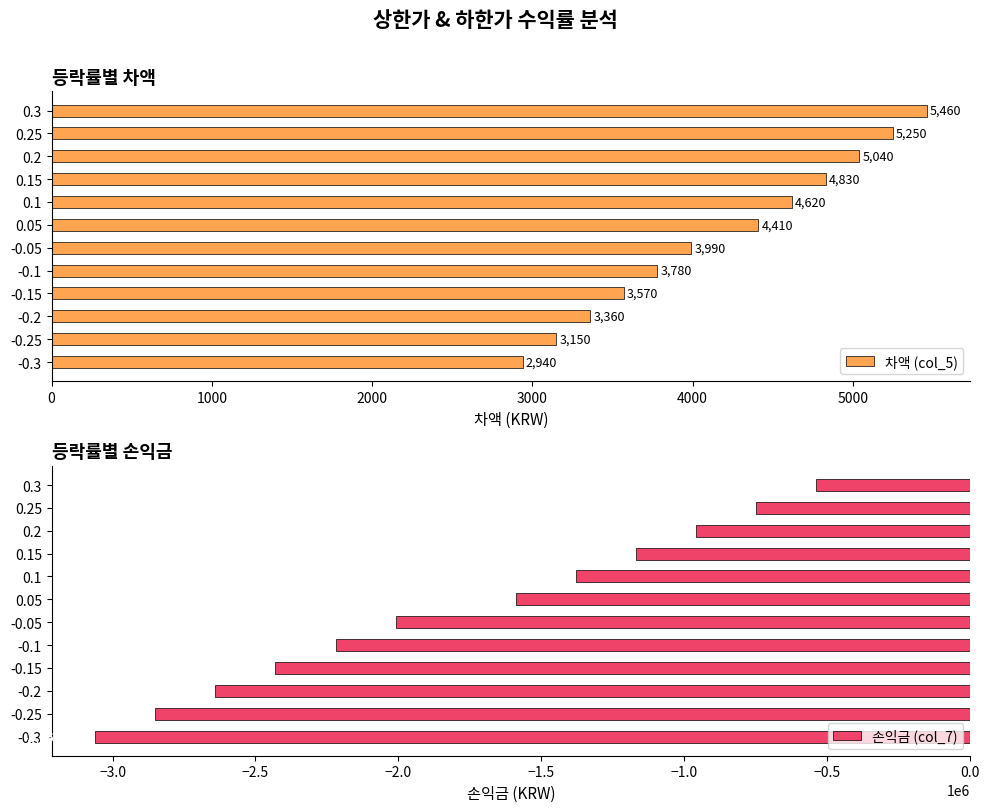

The value of 차액 (col_5) at 0.3 is 8543. True or false?

False